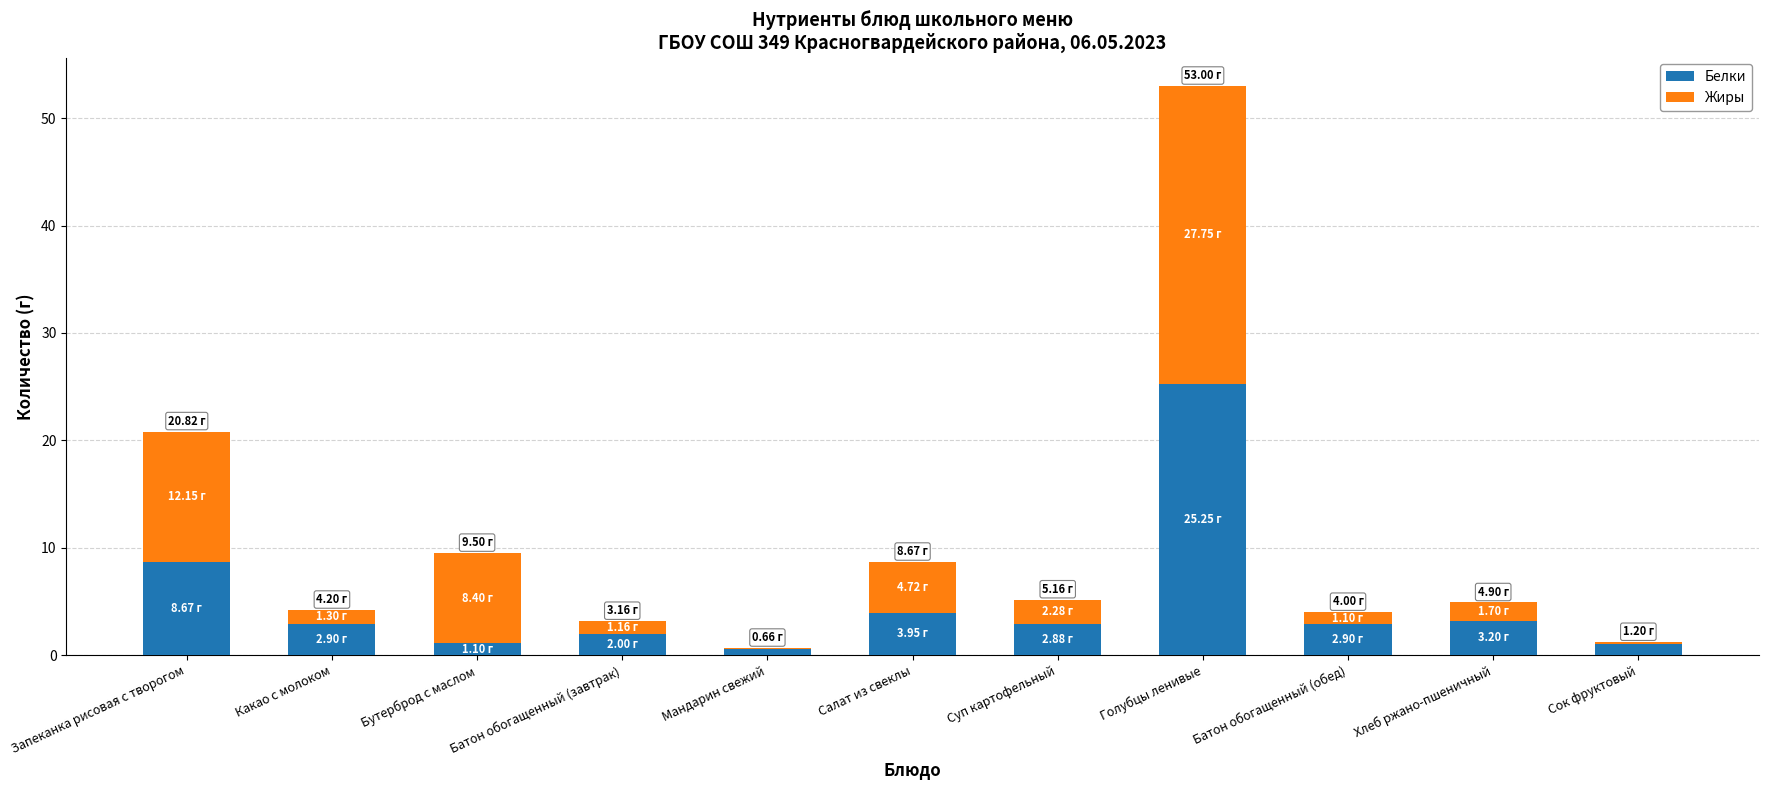

At which category is the sum across all series the highest?

Голубцы ленивые